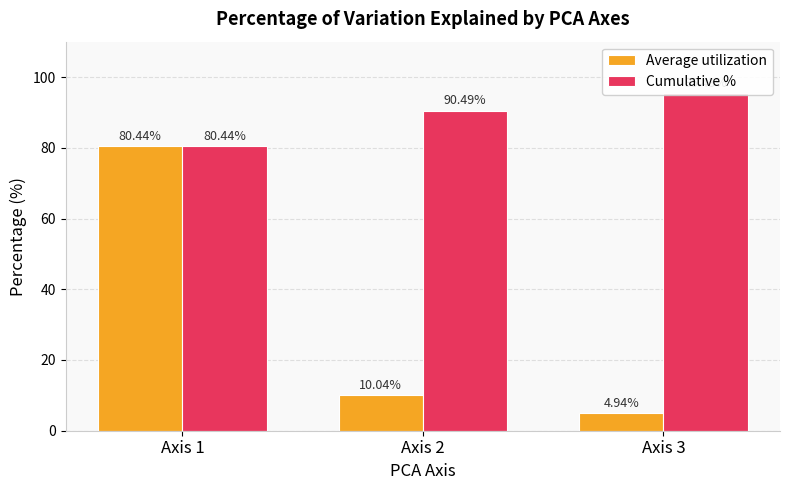

What is the difference between the highest and lowest values at Axis 3?

90.5